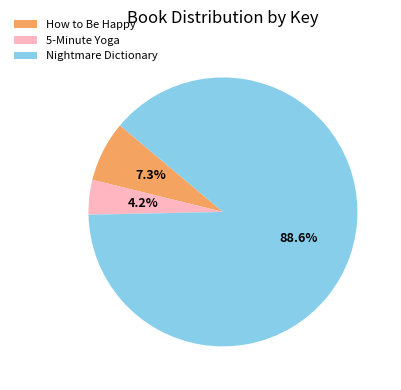

To the nearest percent, what percentage of the pie is Nightmare Dictionary?

89%